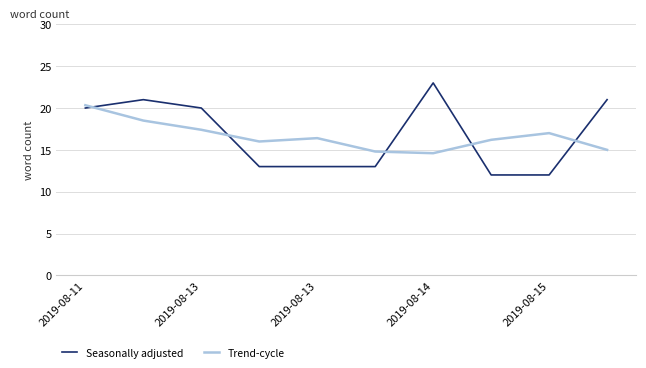

What is the maximum value for Trend-cycle?

20.3